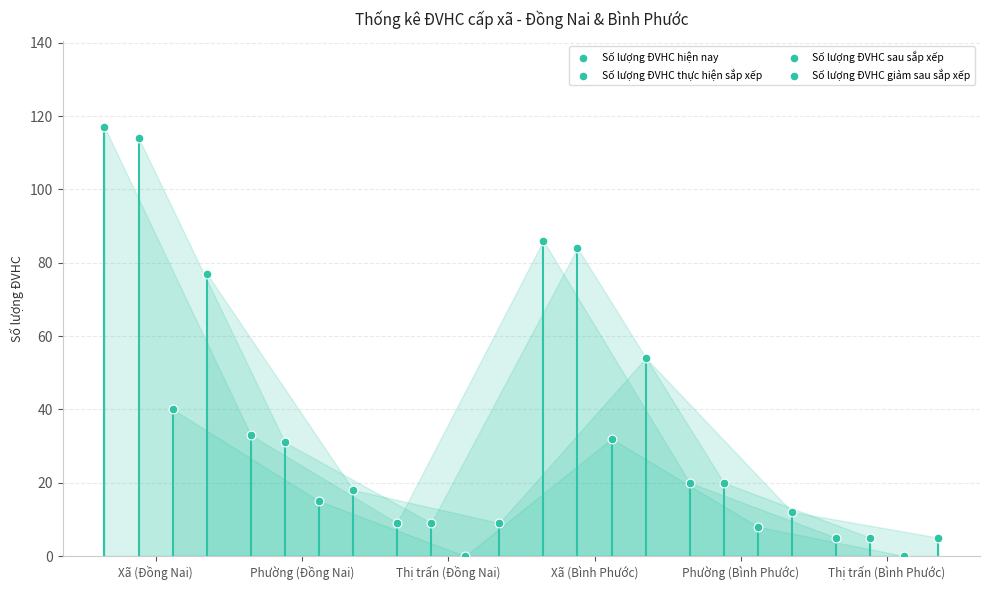

What are all the series names shown in the legend?

Số lượng ĐVHC hiện nay, Số lượng ĐVHC thực hiện sắp xếp, Số lượng ĐVHC sau sắp xếp, Số lượng ĐVHC giảm sau sắp xếp